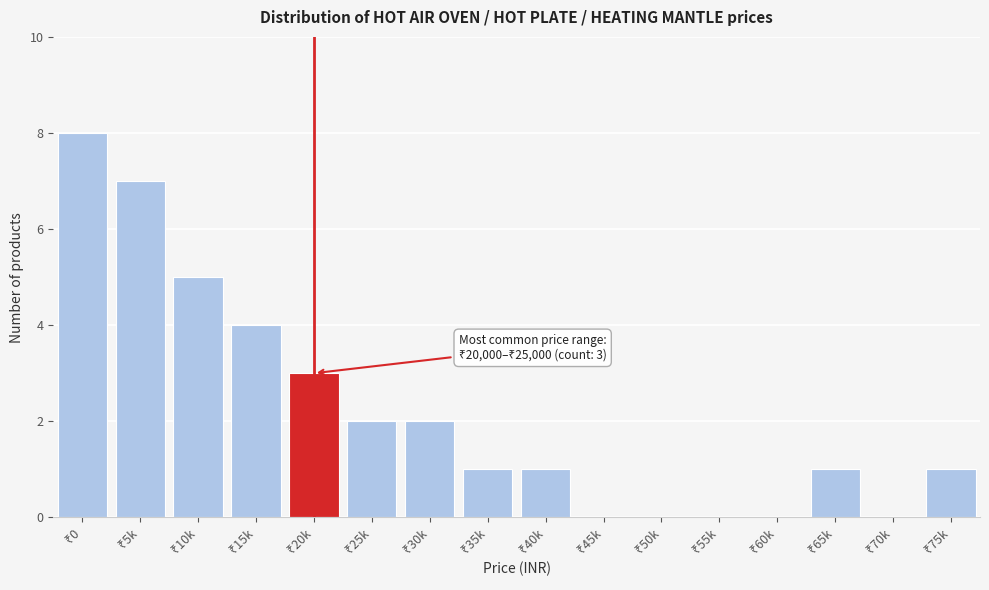

What is the sum of all values?

35